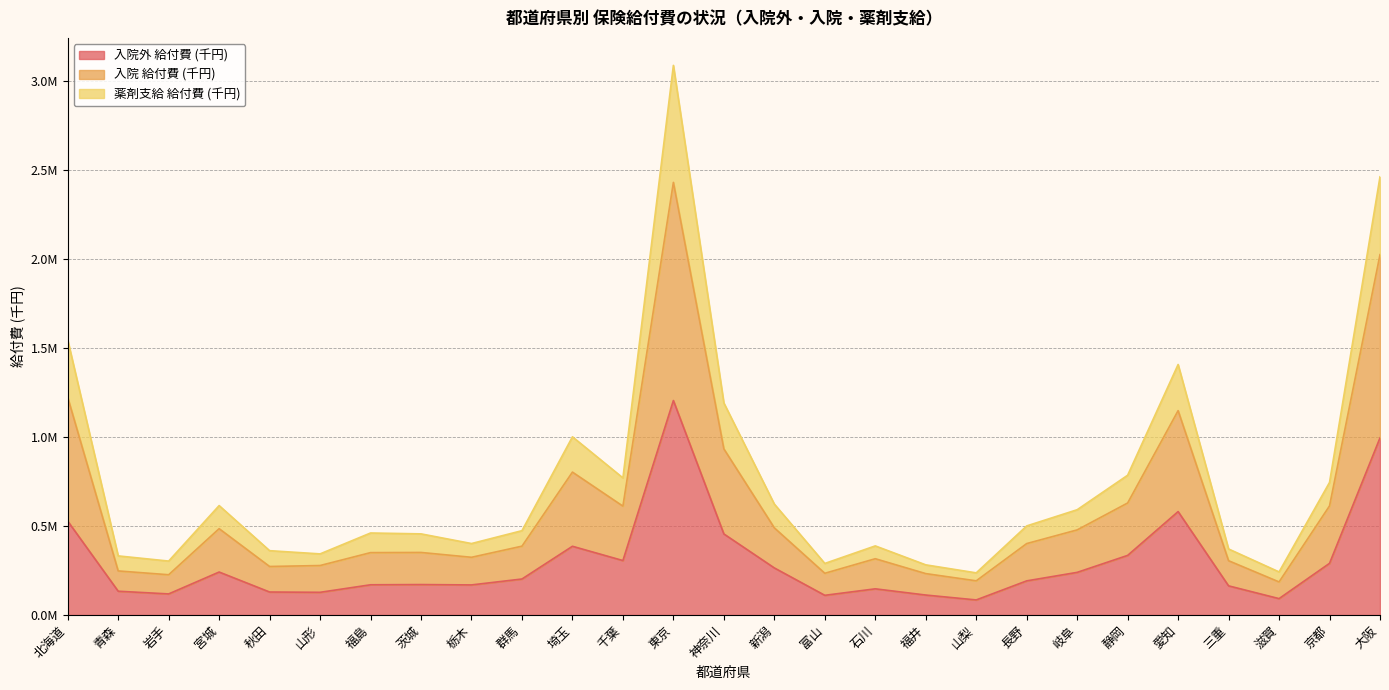

Reading left to right, extract all data points from this chart.

入院外 給付費 (千円): 北海道=527701.8	青森=133687.3	岩手=118520.2	宮城=241481.9	秋田=129190.9	山形=127549.6	福島=169879.2	茨城=171123.6	栃木=169089.9	群馬=202313.9	埼玉=386242.8	千葉=305986.9	東京=1205224.9	神奈川=455587.0	新潟=264568.1	富山=110667.0	石川=147129.3	福井=112218.5	山梨=84707.5	長野=191849.9	岐阜=239621.2	静岡=334931.4	愛知=581141.0	三重=163835.3	滋賀=92088.2	京都=290389.5	大阪=995390.2
入院 給付費 (千円): 北海道=1223036.3	青森=247674.1	岩手=226243.1	宮城=485176.5	秋田=272676.8	山形=278040.1	福島=350593.9	茨城=351496.8	栃木=324323.2	群馬=386890.2	埼玉=802973.7	千葉=611739.0	東京=2430945.8	神奈川=933532.0	新潟=489692.6	富山=234516.2	石川=316280.9	福井=232685.8	山梨=192104.6	長野=401448.5	岐阜=478250.0	静岡=629478.3	愛知=1148374.5	三重=305015.7	滋賀=185907.0	京都=613118.3	大阪=2024977.7
薬剤支給 給付費 (千円): 北海道=1546029.2	青森=332185.7	岩手=303104.1	宮城=614925.3	秋田=361488.9	山形=343446.7	福島=460880.5	茨城=455920.4	栃木=401600.6	群馬=473922.0	埼玉=1001317.0	千葉=770457.8	東京=3088470.5	神奈川=1191652.2	新潟=623428.9	富山=289788.9	石川=388348.7	福井=281849.3	山梨=236857.3	長野=500604.0	岐阜=591660.5	静岡=785462.6	愛知=1407677.7	三重=371045.2	滋賀=242195.9	京都=745125.4	大阪=2462445.9